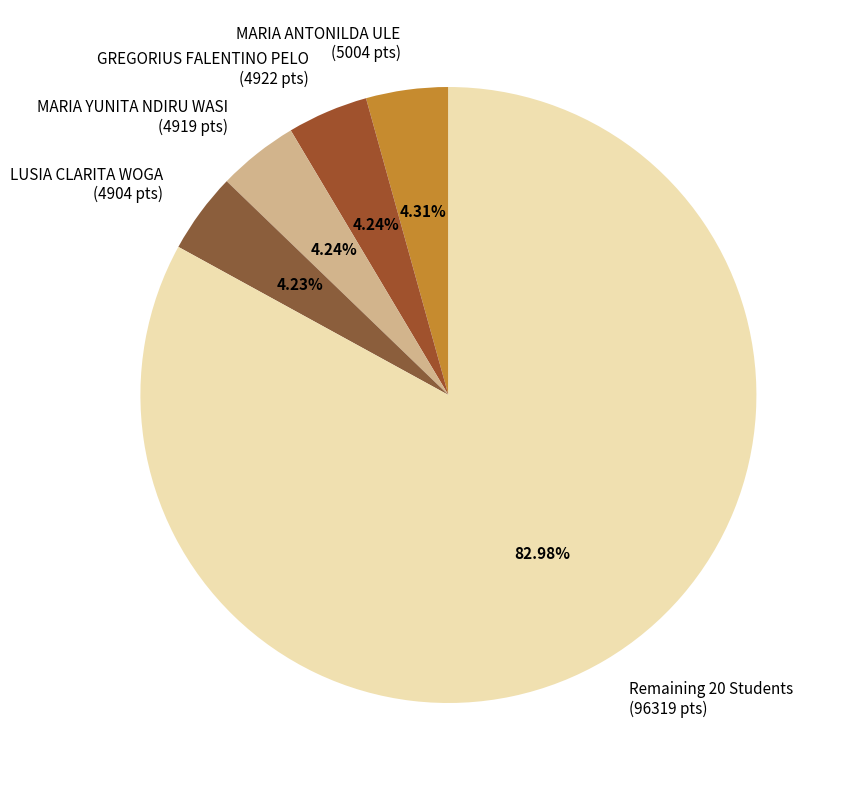

Is the sum of LUSIA CLARITA WOGA (4904 pts) and MARIA ANTONILDA ULE (5004 pts) greater than half?

No